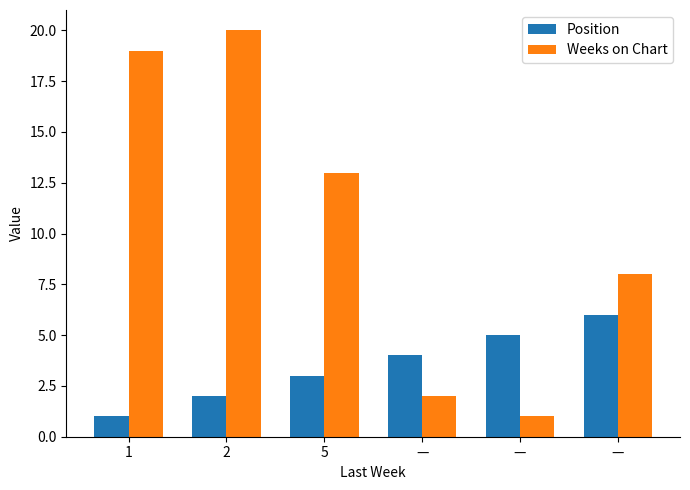

Which category has the lowest value in the Position series?

1